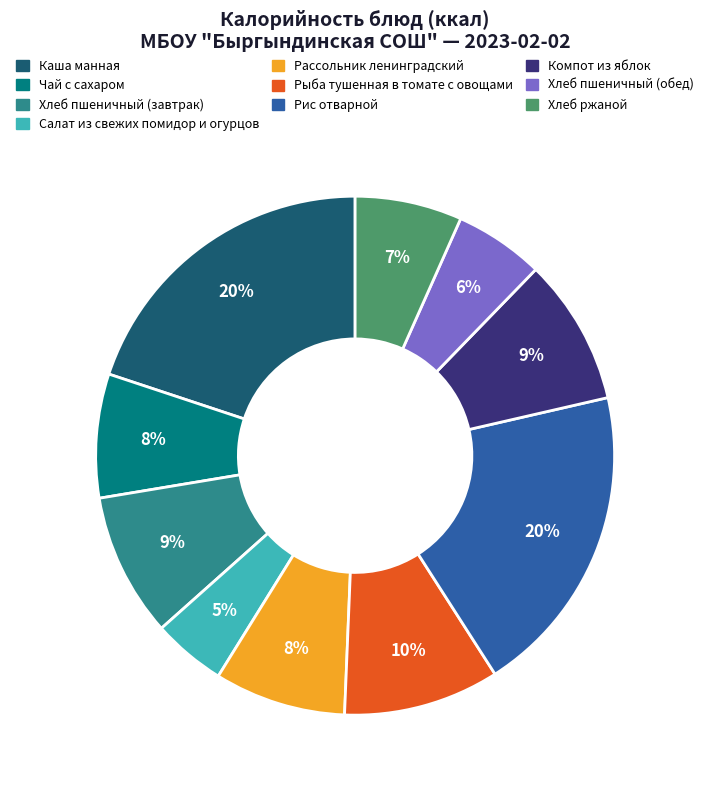

To the nearest percent, what is the average slice percentage?

10%